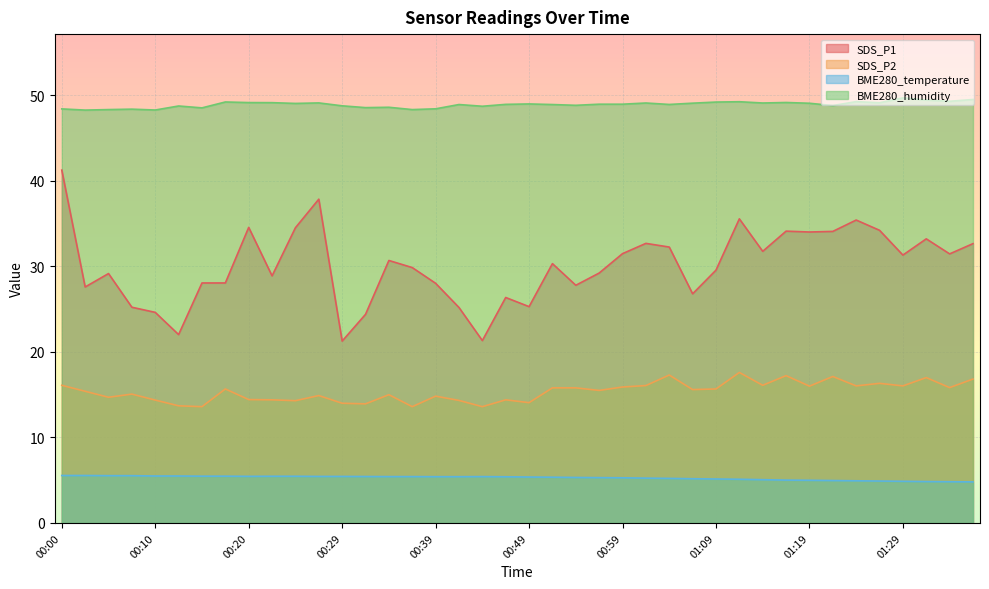

List the series in order of their peak value, highest first.

BME280_humidity, SDS_P1, SDS_P2, BME280_temperature